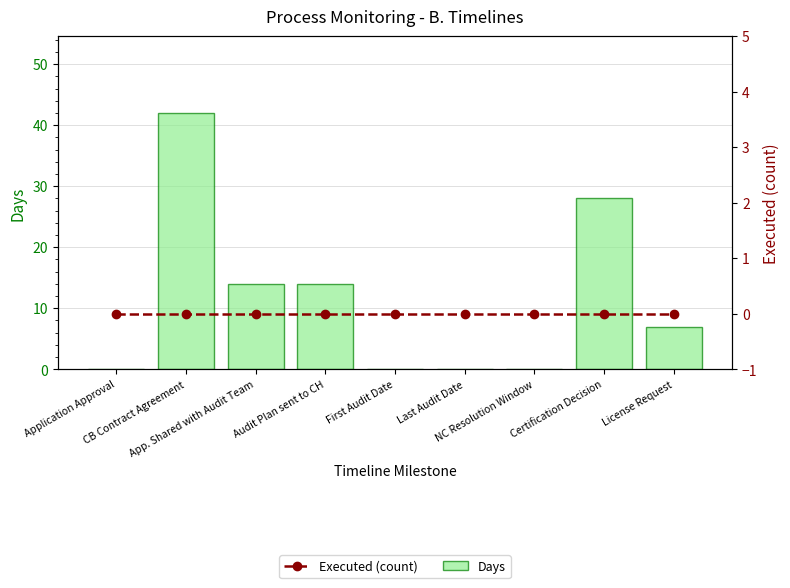

What is the maximum value for Days?

42